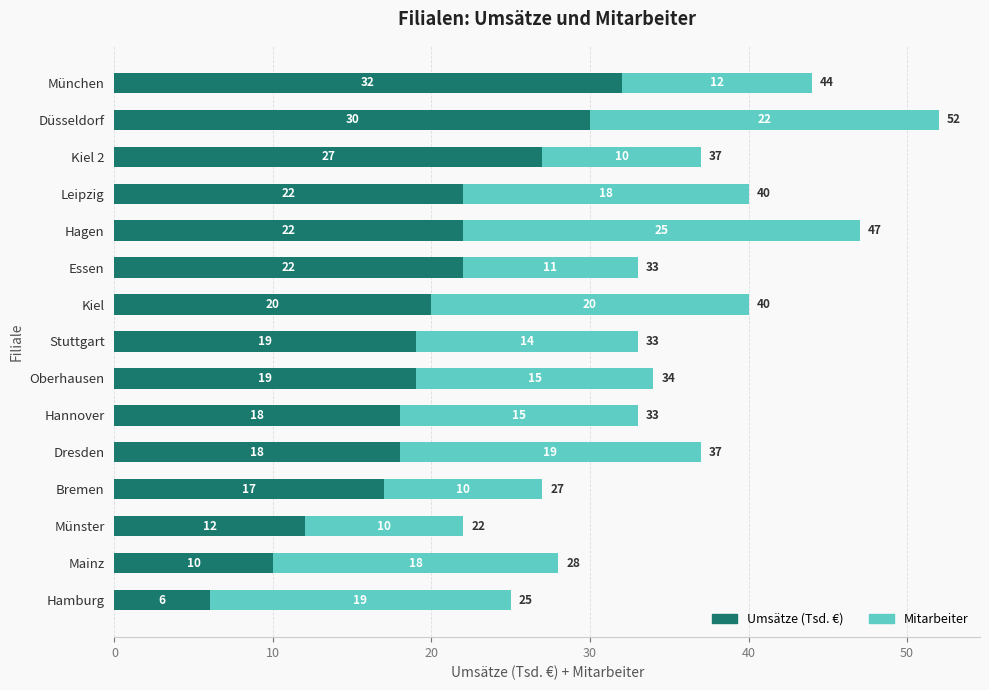

Read the Umsätze (Tsd. €) value at Düsseldorf, to the nearest 5.

30